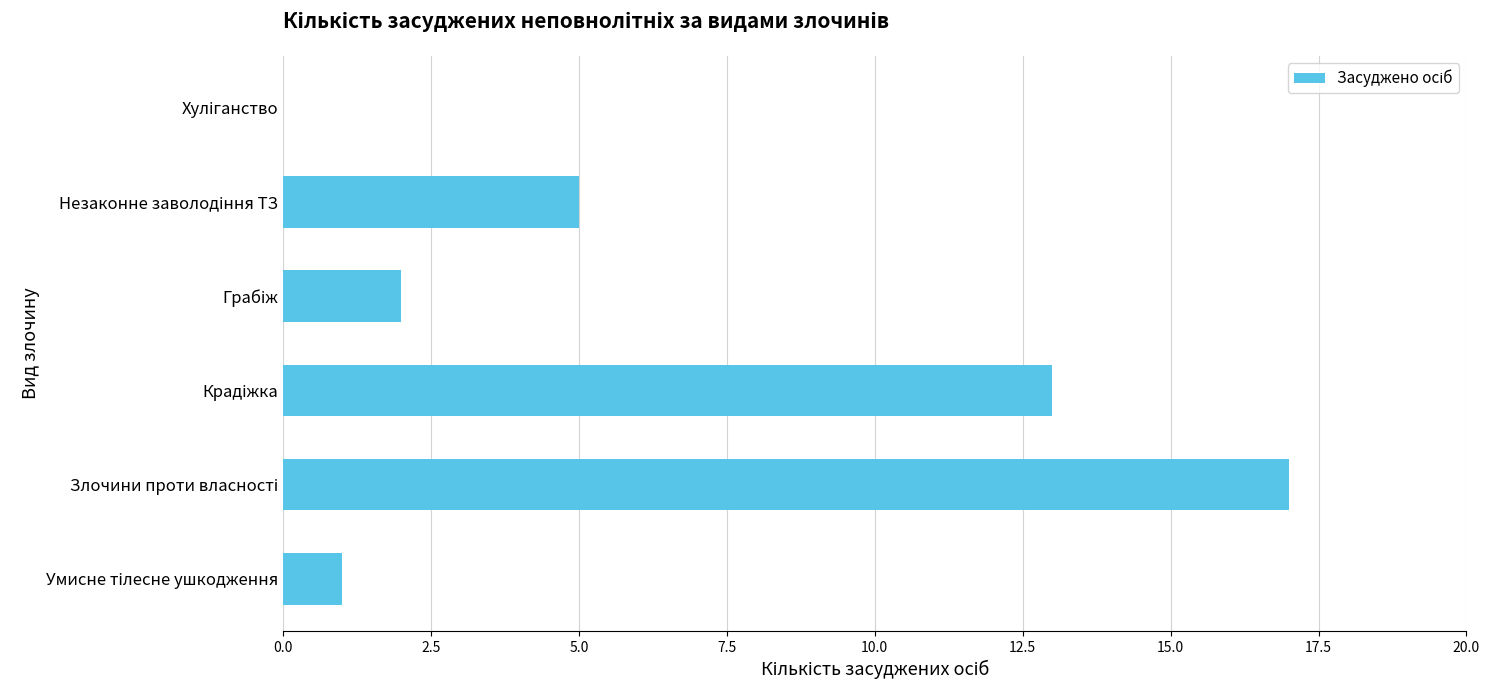

What is the greatest value displayed?

17